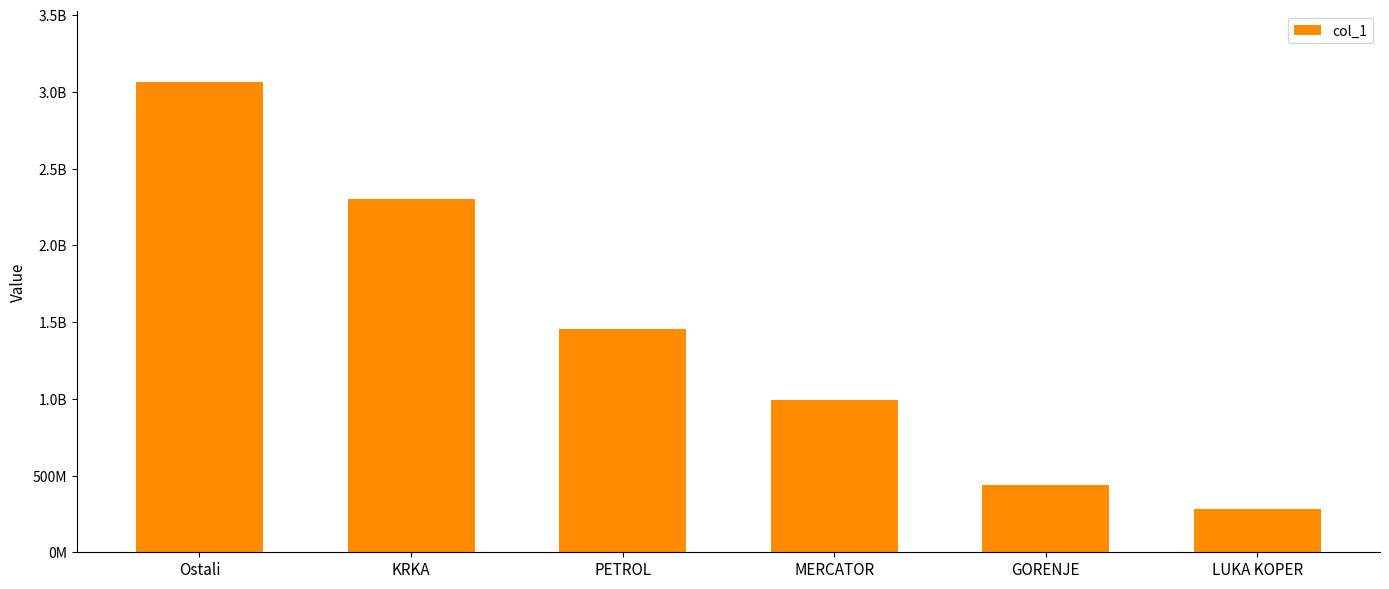

What is the change in value from Ostali to LUKA KOPER?

-2784133692.0